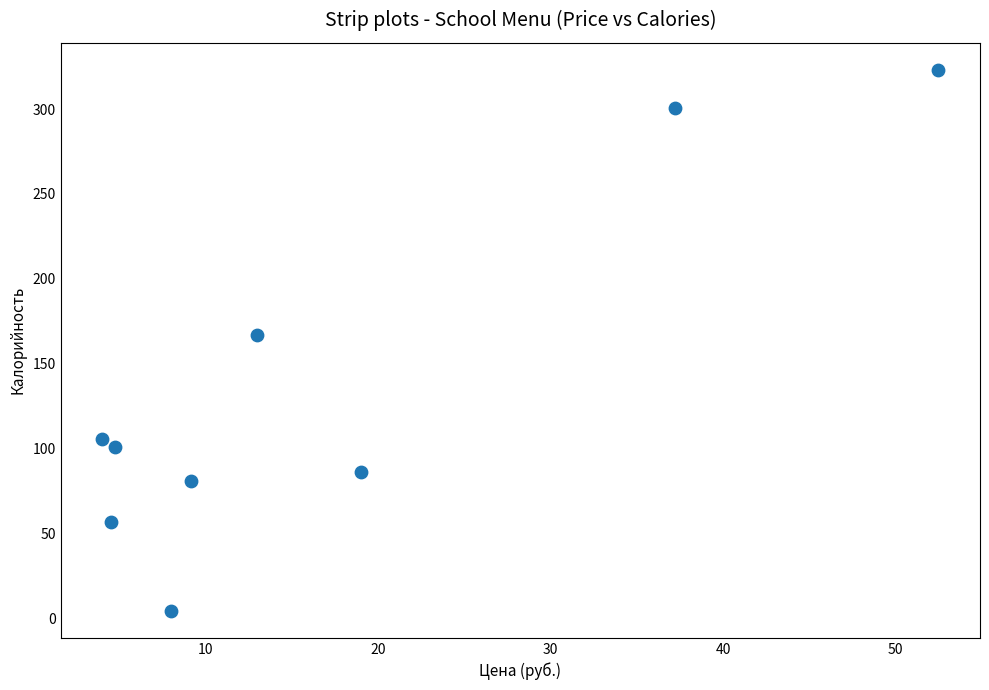

What Y value in the scatter plot is closest to 163?

167.0